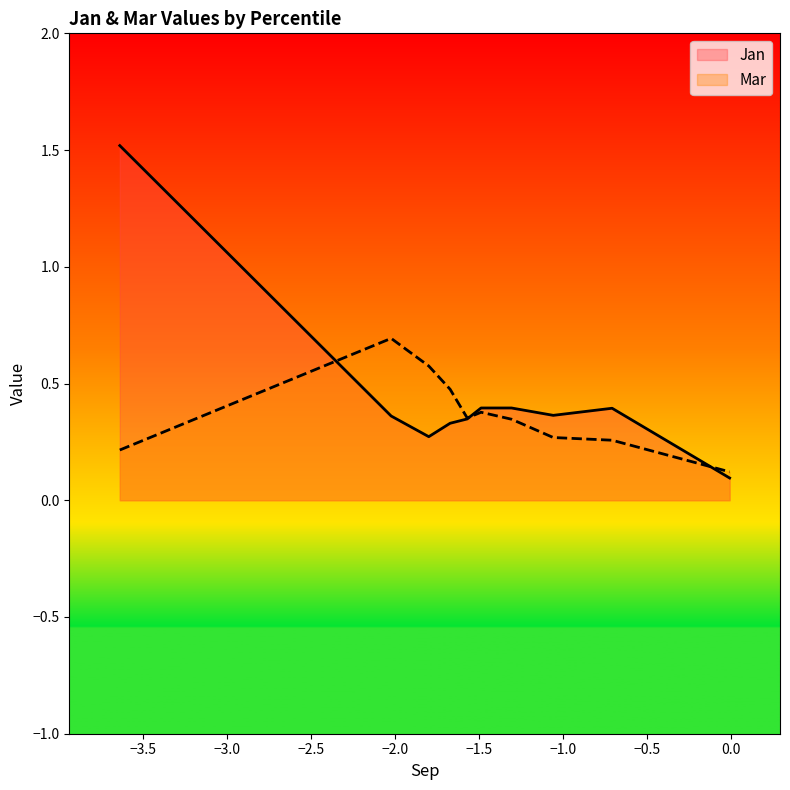

Rank the series by their average value, from lowest to highest.

Mar, Jan